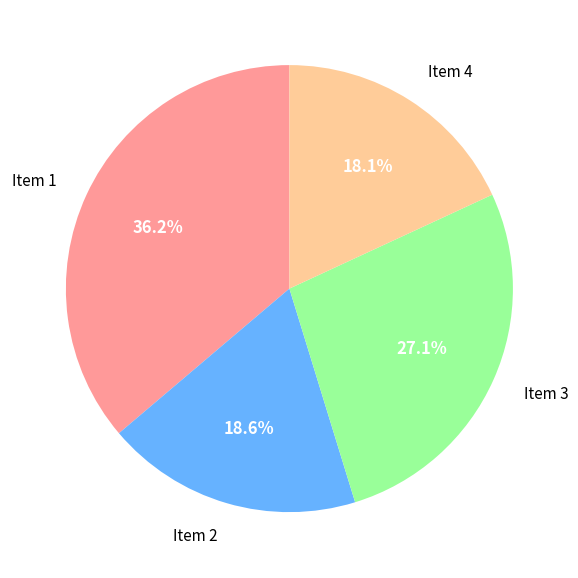

Does any single category account for the majority?

No